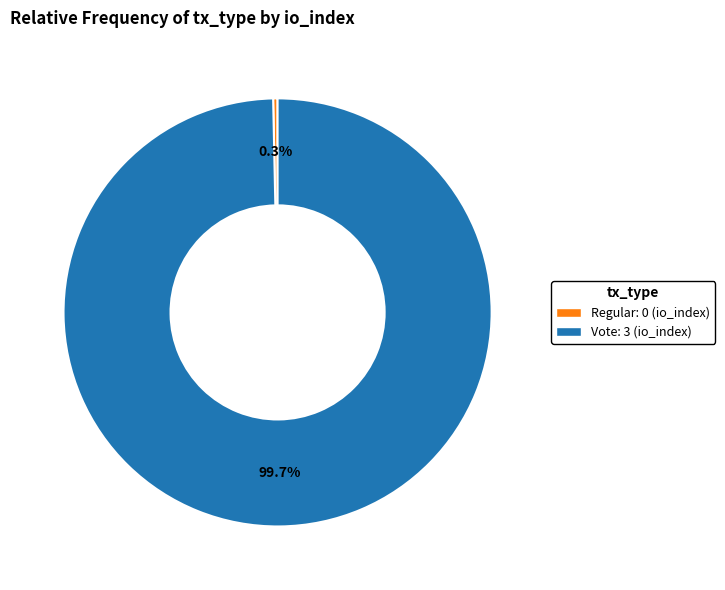

Is there a majority slice in this chart?

Yes